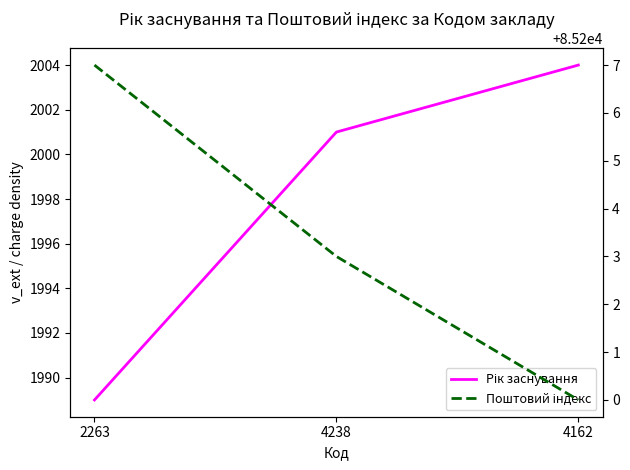

Does the chart have visible grid lines?

No